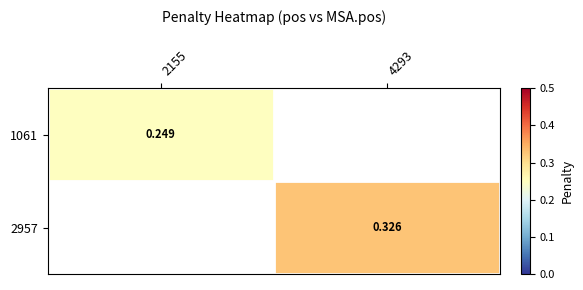

Is the value of 1061 at 2155 greater than the value of 2957 at 4293?

No